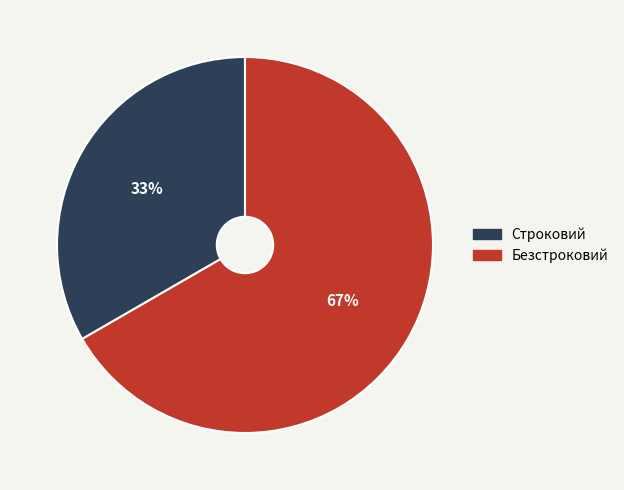

How many segments does this pie chart have?

2